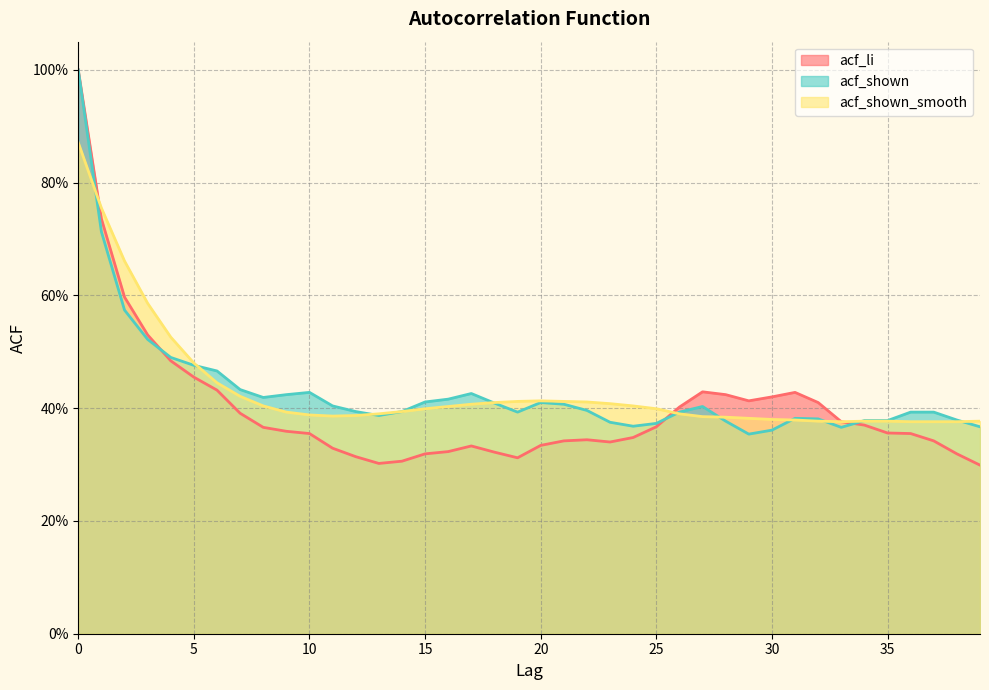

The value of acf_shown_smooth at 31 is 0.4. True or false?

True